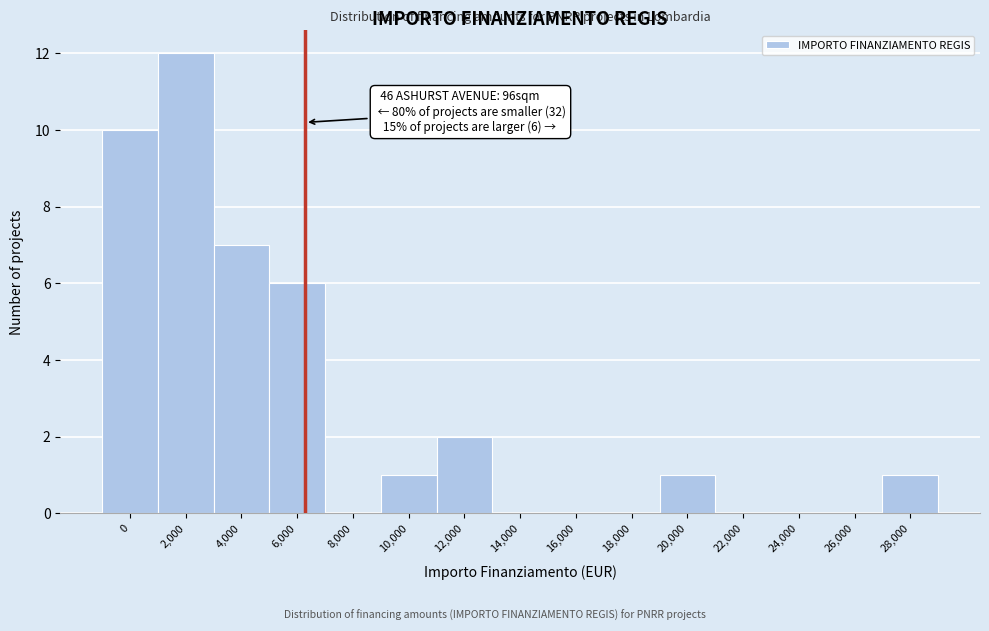

Reading left to right, list all the values displayed in this chart.

0=10	2,000=12	4,000=7	6,000=6	8,000=0	10,000=1	12,000=2	14,000=0	16,000=0	18,000=0	20,000=1	22,000=0	24,000=0	26,000=0	28,000=1